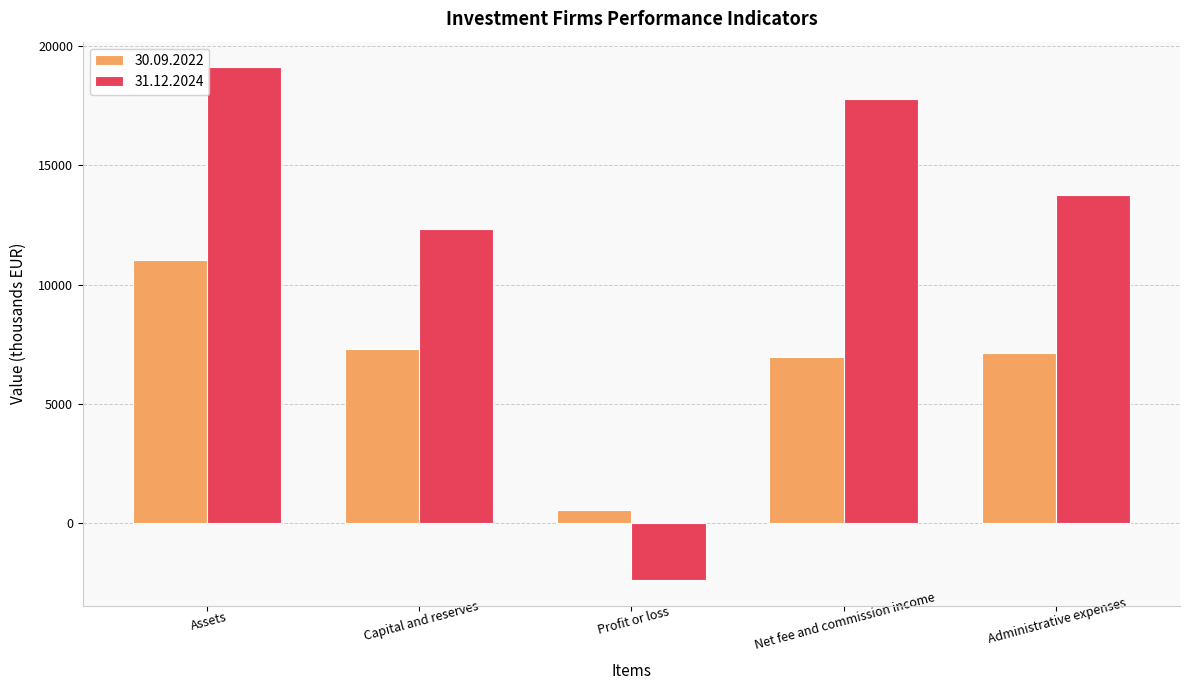

What is the label of the 3rd bar from the right?

Profit or loss